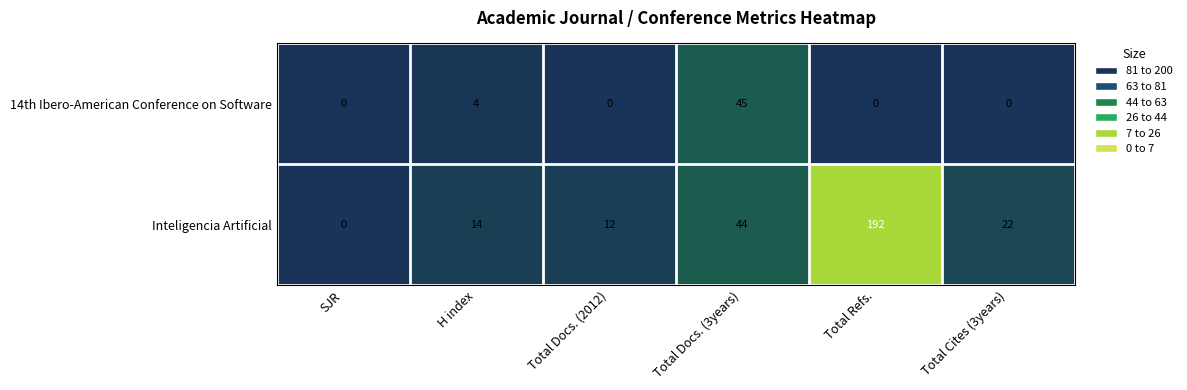

At which category is the sum across all series the highest?

Total Refs.